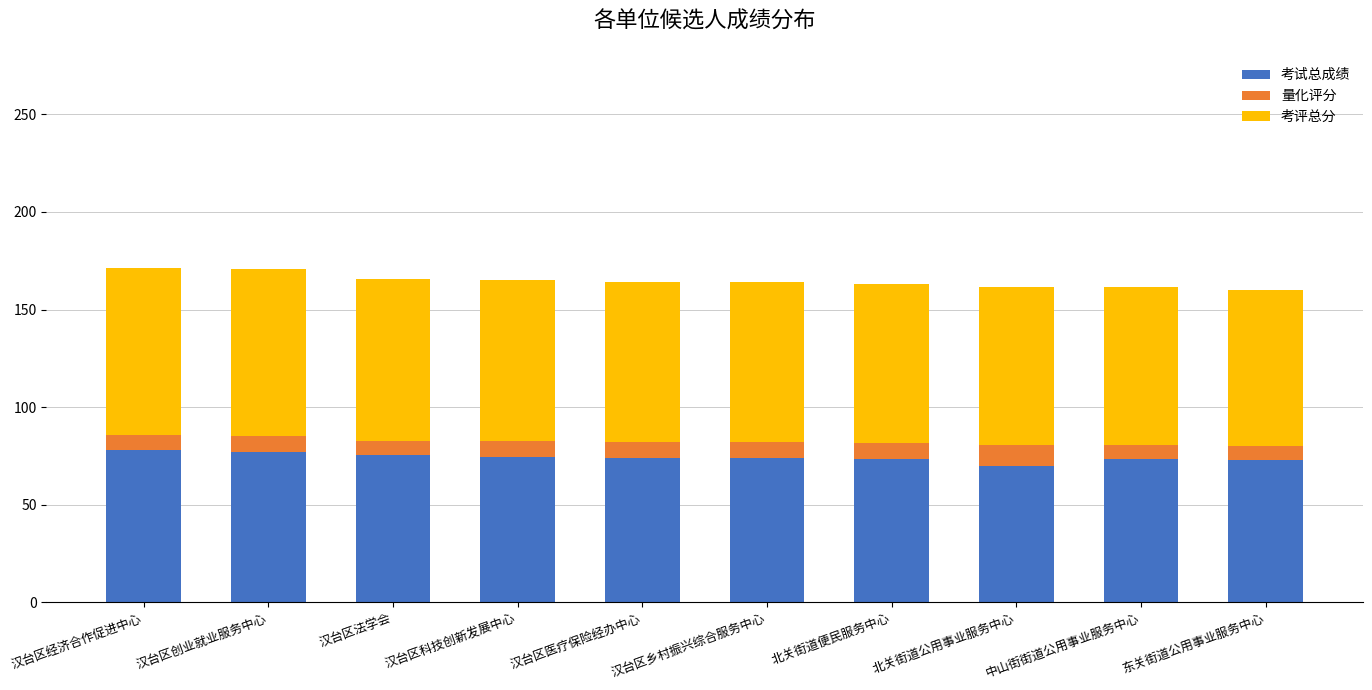

What is the average value of the 考试总成绩 series?

74.3